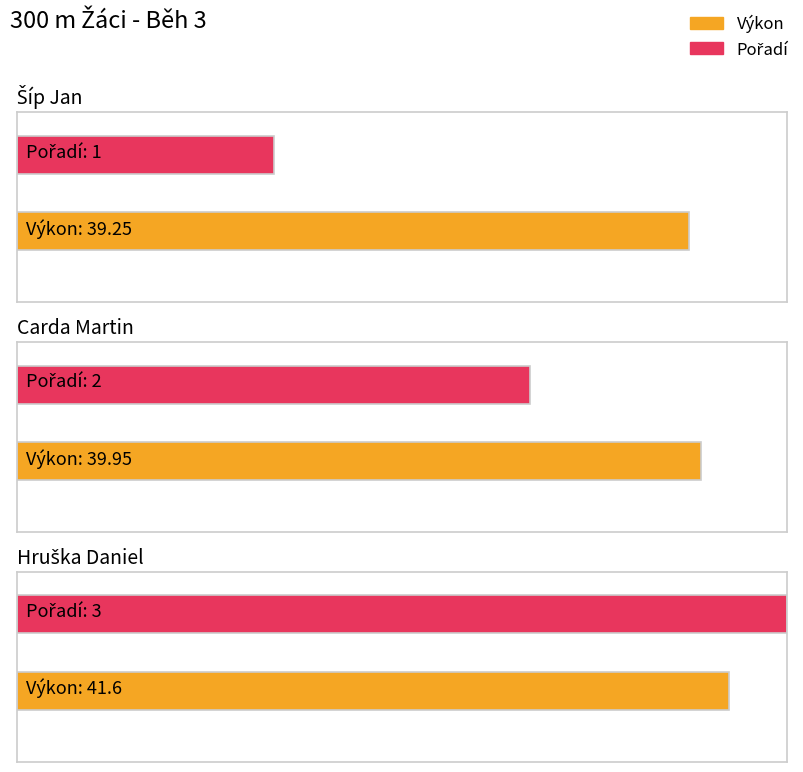

Rank the series by their maximum value, from highest to lowest.

Výkon, Pořadí